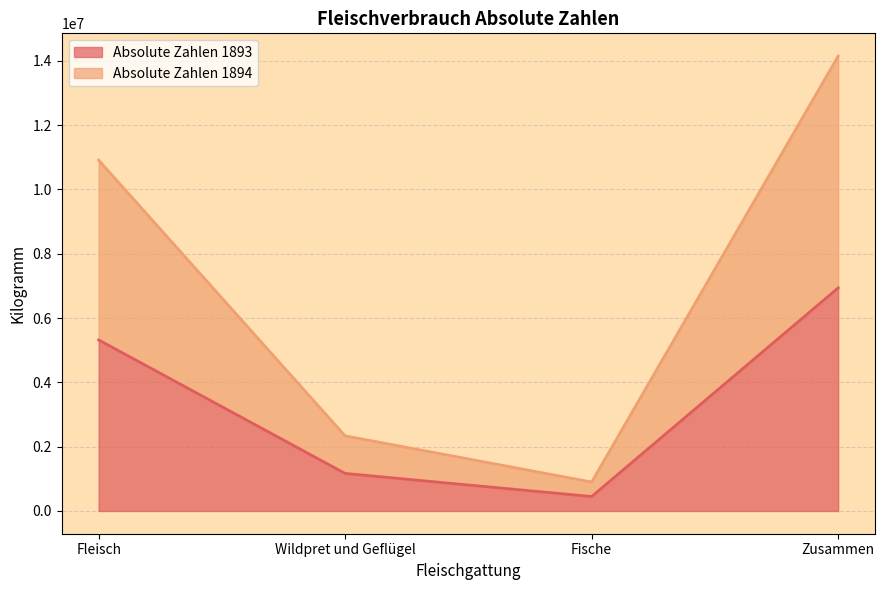

Where does the Absolute Zahlen 1894 series first go above 10911922?

Zusammen